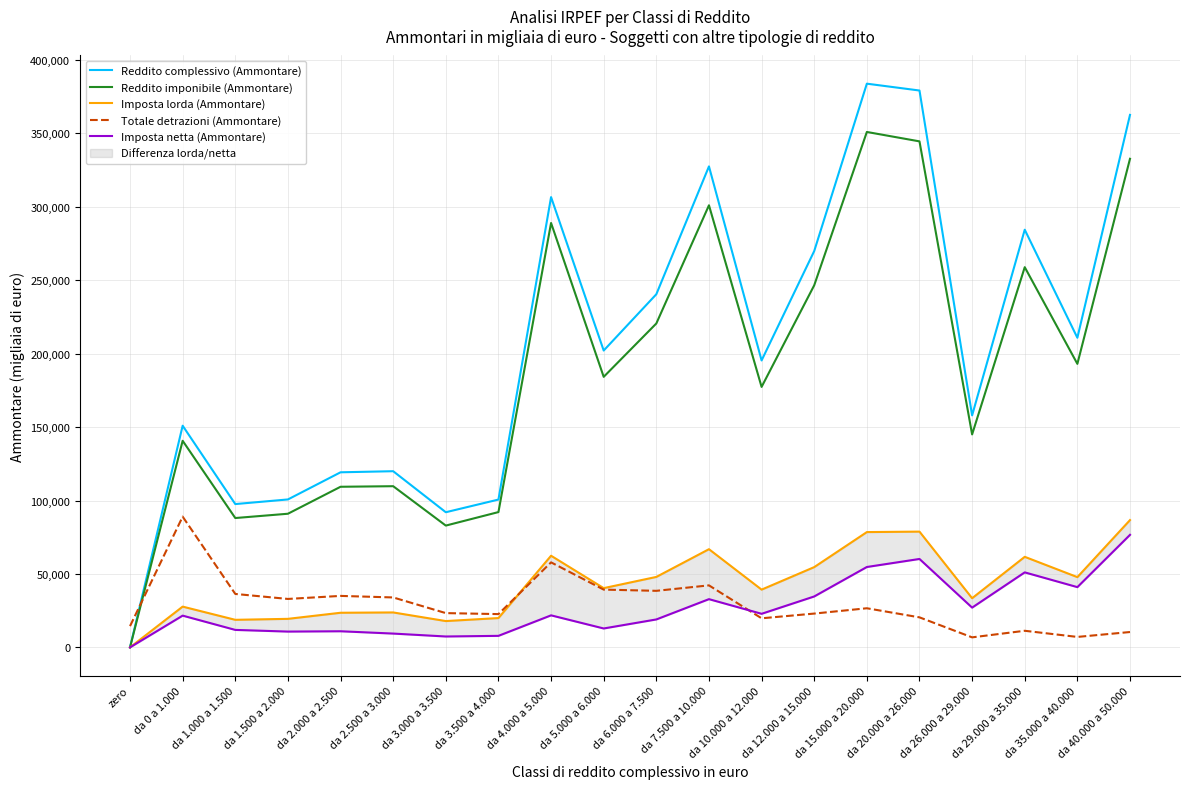

Does the chart have visible grid lines?

Yes